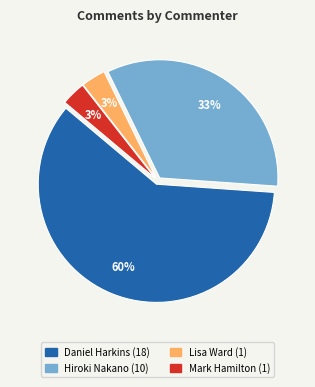

Do Daniel Harkins and Hiroki Nakano together represent more than half of the pie?

Yes